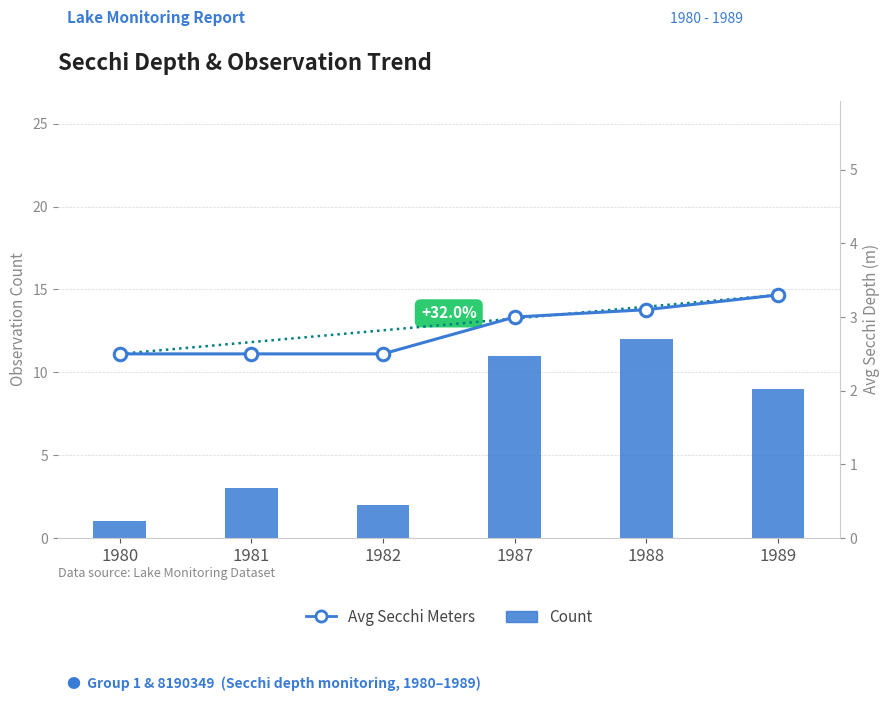

Reading right to left, transcribe all the data shown in this chart.

Count: 9.0	12.0	11.0	2.0	3.0	1.0
Avg Secchi Meters: 3.3	3.1	3.0	2.5	2.5	2.5